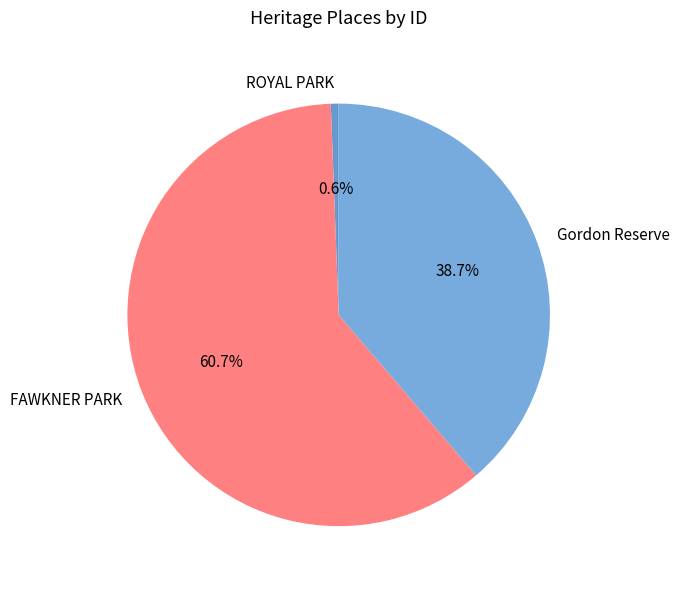

To the nearest percent, what percentage of the pie is FAWKNER PARK?

61%